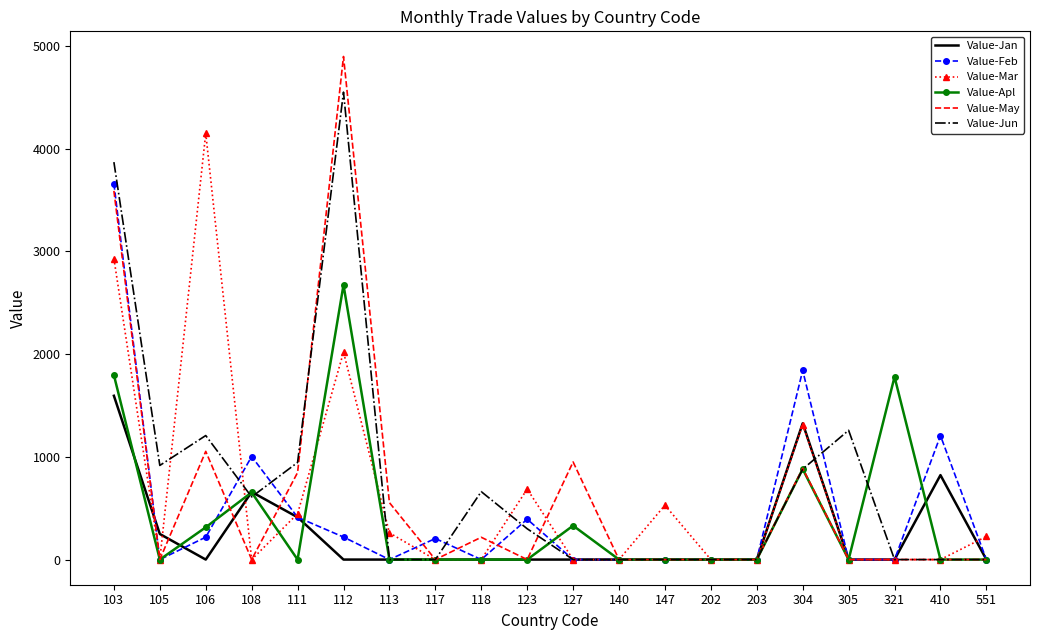

Where do Value-Jan and Value-Jun first cross each other?

106 and 108